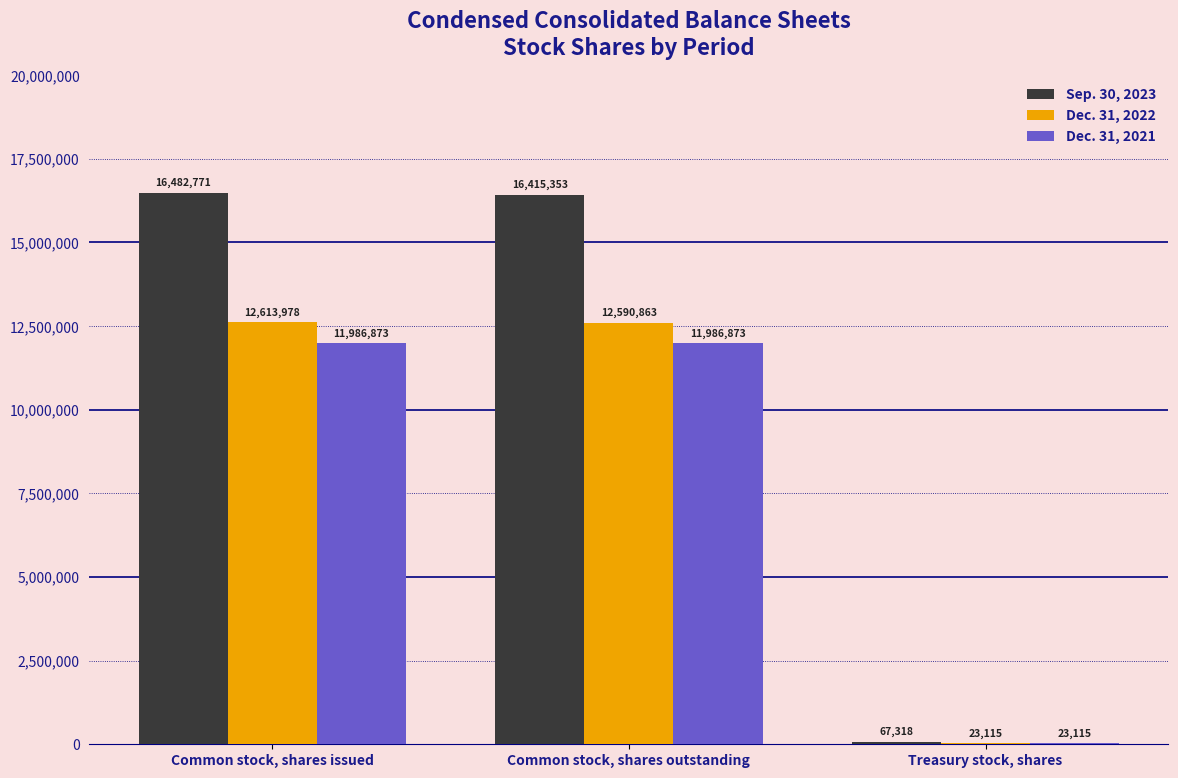

At which category is the sum across all series the highest?

Common stock, shares issued